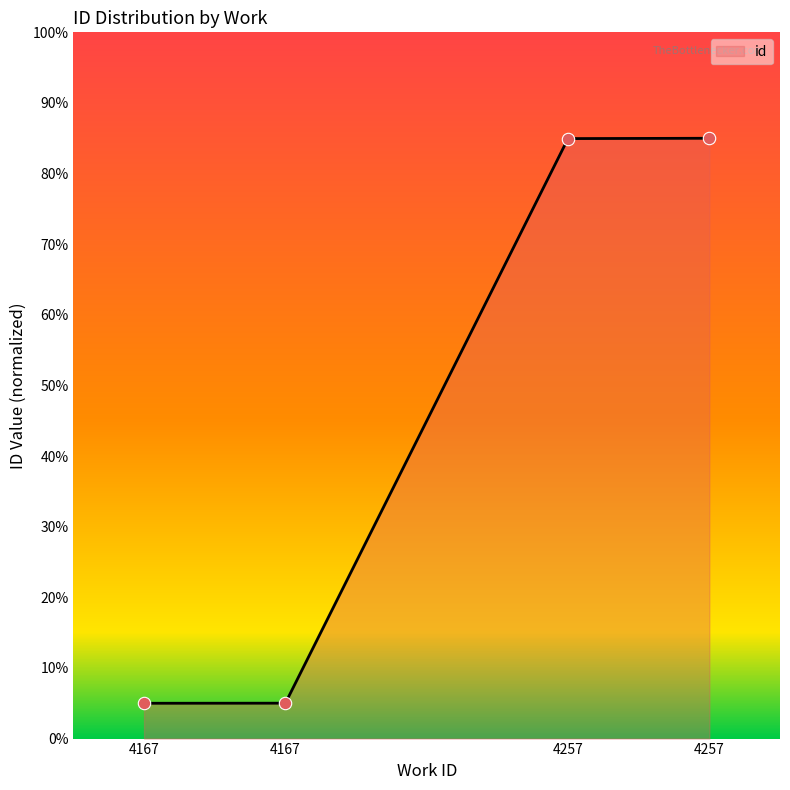

Approximately how many times larger is the value at 4257 compared to 4167?

17.0